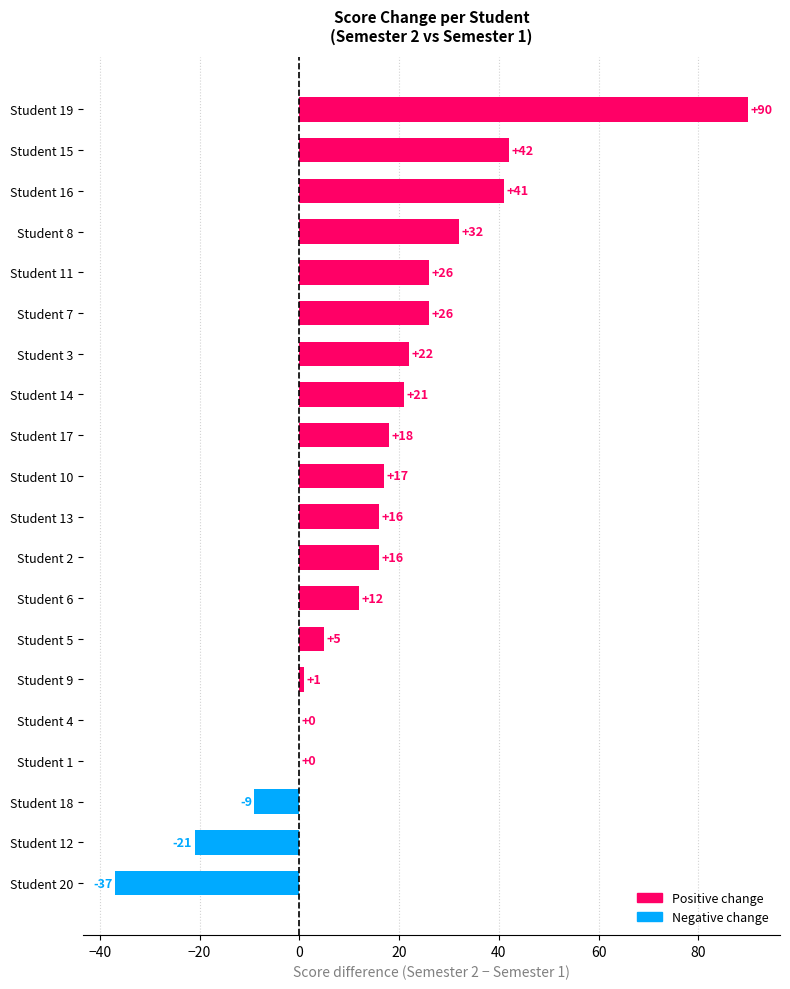

What is the sum of all values?

318